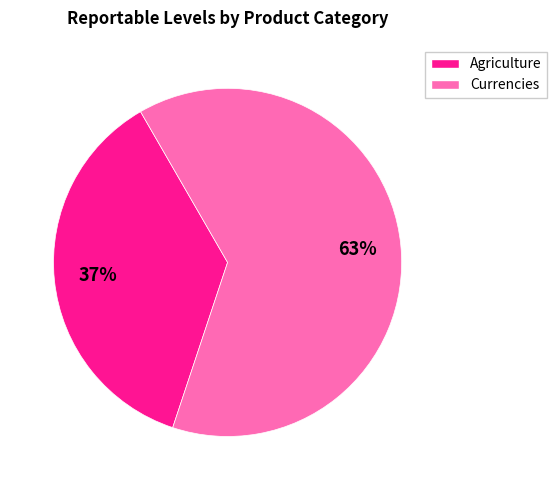

Is there a majority slice in this chart?

Yes